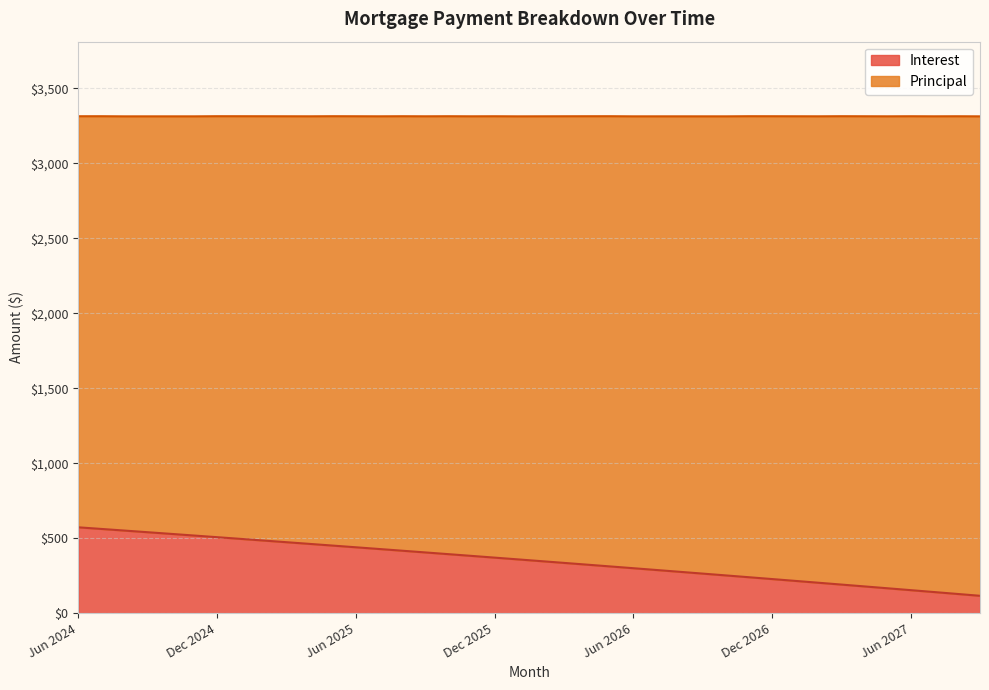

Which has a higher value, Jan 2027 or Jul 2024?

Jul 2024